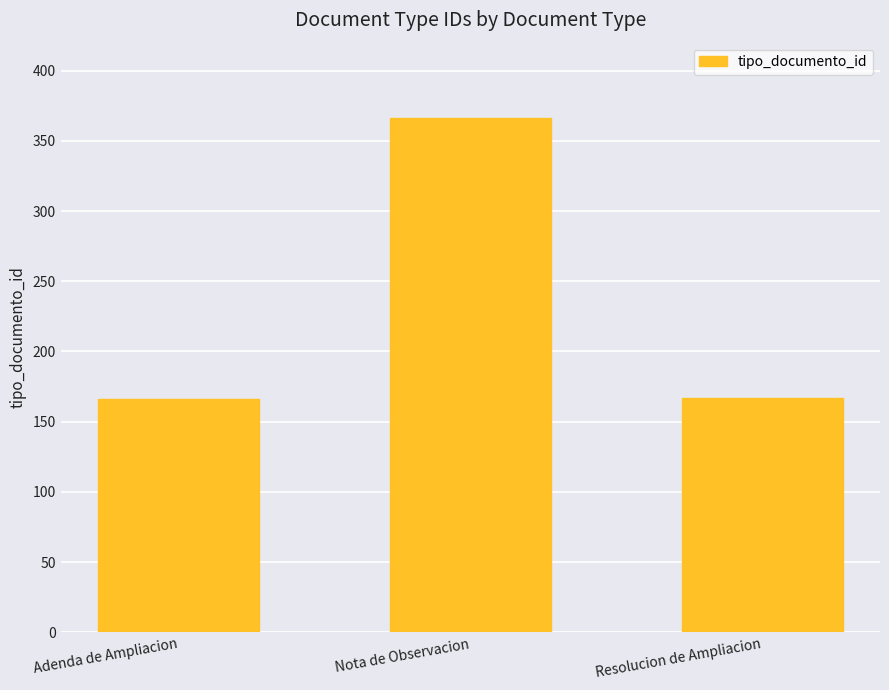

Which label corresponds to the largest value in the chart?

Nota de Observacion